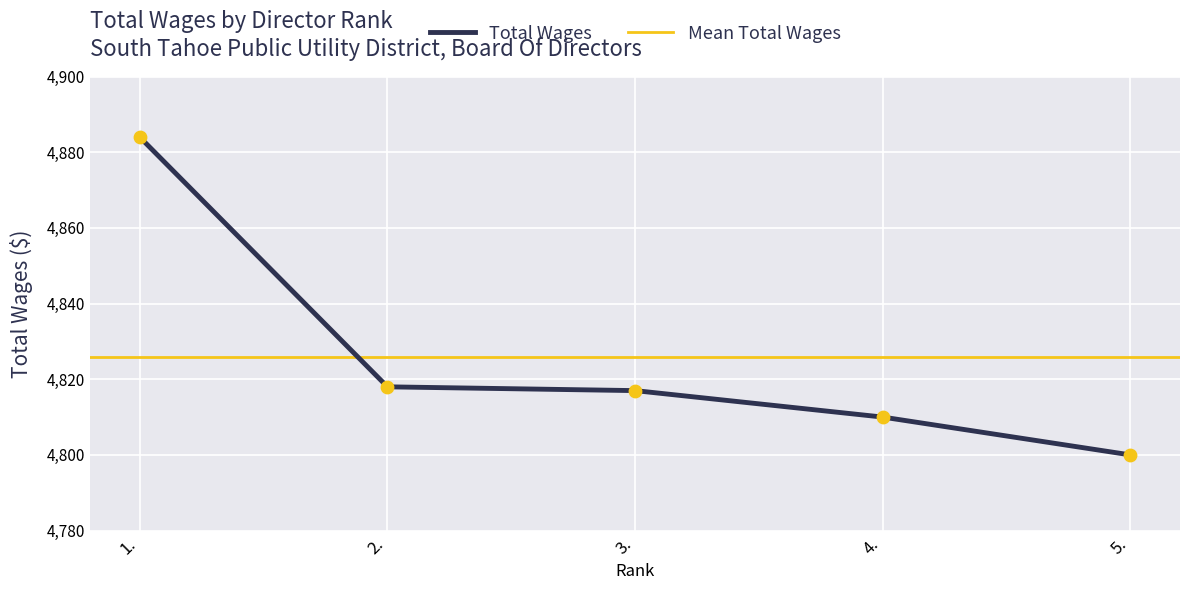

Between 2. and 3., which is larger?

2.